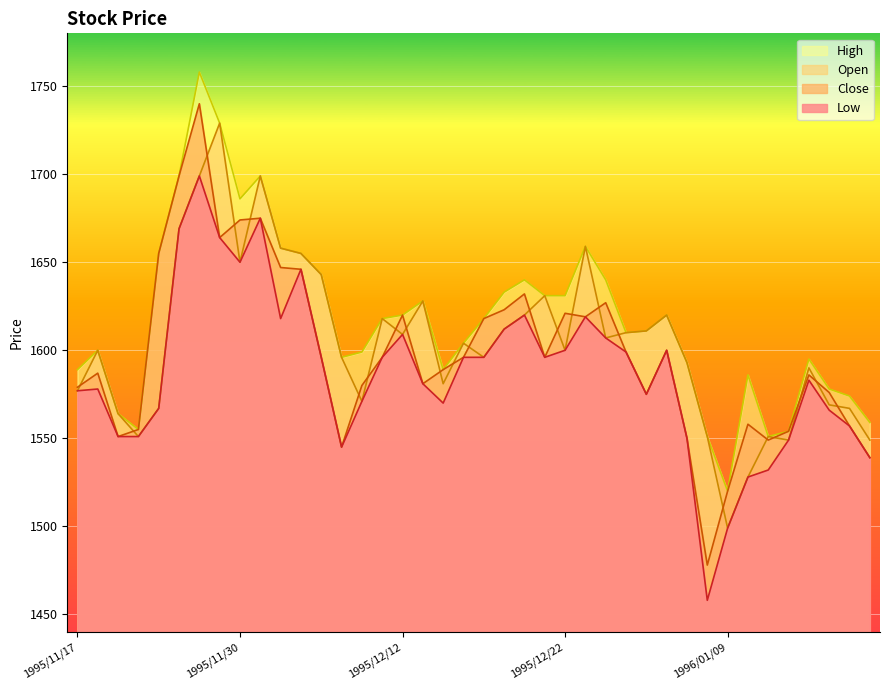

What is the difference between the Close values at 1995/12/13 and 1995/11/21?

30